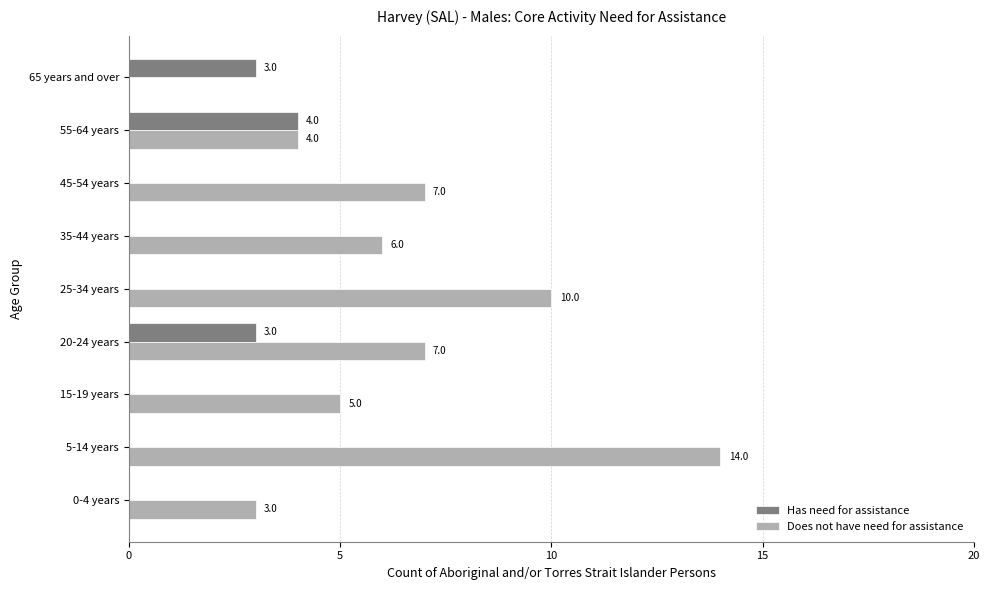

True or false: Does not have need for assistance has a value of 10 at 25-34 years.

True